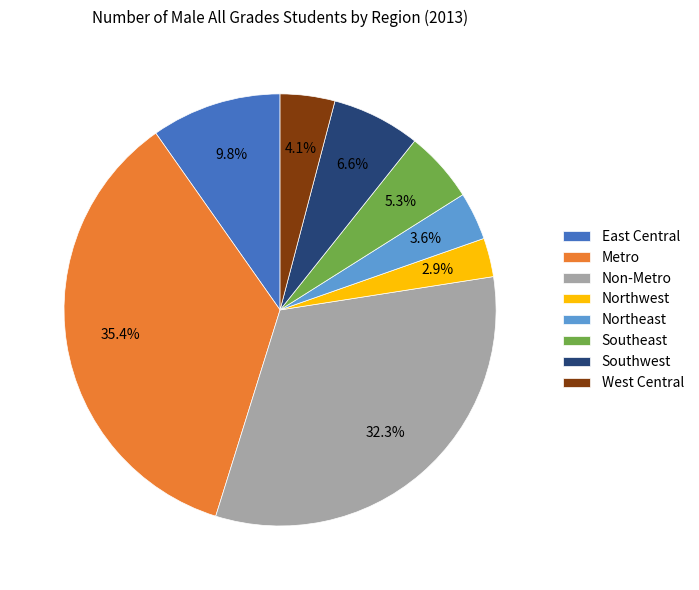

Is there any slice that represents more than half of the pie?

No